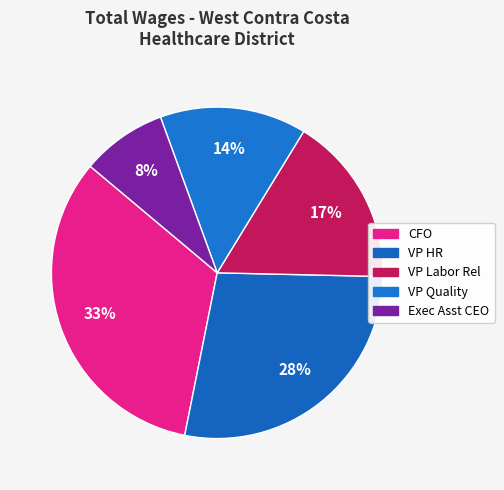

How many segments does this pie chart have?

5